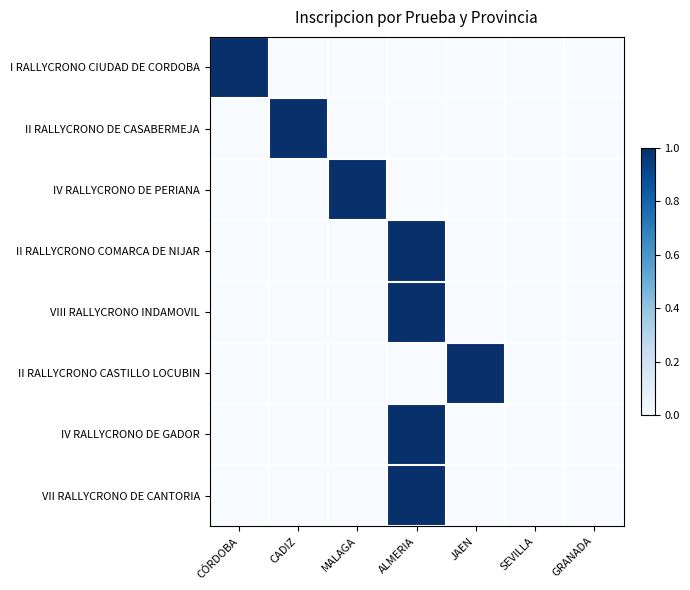

Reading left to right, transcribe all the data shown in this chart.

I RALLYCRONO CIUDAD DE CORDOBA: CÓRDOBA=1	CADIZ=0	MALAGA=0	ALMERIA=0	JAEN=0	SEVILLA=0	GRANADA=0
II RALLYCRONO DE CASABERMEJA: CÓRDOBA=0	CADIZ=1	MALAGA=0	ALMERIA=0	JAEN=0	SEVILLA=0	GRANADA=0
IV RALLYCRONO DE PERIANA: CÓRDOBA=0	CADIZ=0	MALAGA=1	ALMERIA=0	JAEN=0	SEVILLA=0	GRANADA=0
II RALLYCRONO COMARCA DE NIJAR: CÓRDOBA=0	CADIZ=0	MALAGA=0	ALMERIA=1	JAEN=0	SEVILLA=0	GRANADA=0
VIII RALLYCRONO INDAMOVIL: CÓRDOBA=0	CADIZ=0	MALAGA=0	ALMERIA=1	JAEN=0	SEVILLA=0	GRANADA=0
II RALLYCRONO CASTILLO LOCUBIN: CÓRDOBA=0	CADIZ=0	MALAGA=0	ALMERIA=0	JAEN=1	SEVILLA=0	GRANADA=0
IV RALLYCRONO DE GADOR: CÓRDOBA=0	CADIZ=0	MALAGA=0	ALMERIA=1	JAEN=0	SEVILLA=0	GRANADA=0
VII RALLYCRONO DE CANTORIA: CÓRDOBA=0	CADIZ=0	MALAGA=0	ALMERIA=1	JAEN=0	SEVILLA=0	GRANADA=0